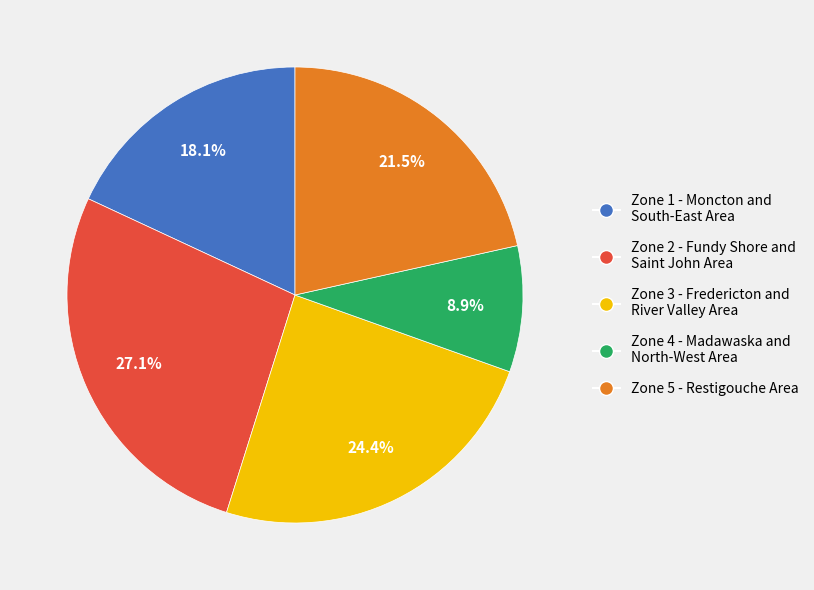

Is there a majority slice in this chart?

No